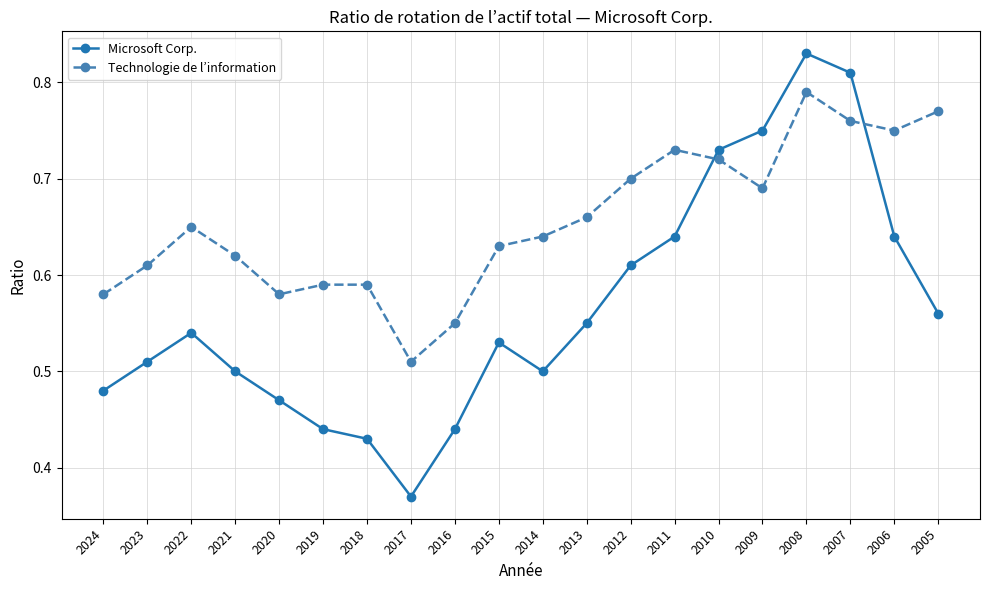

Which series has the widest spread of values?

Microsoft Corp.